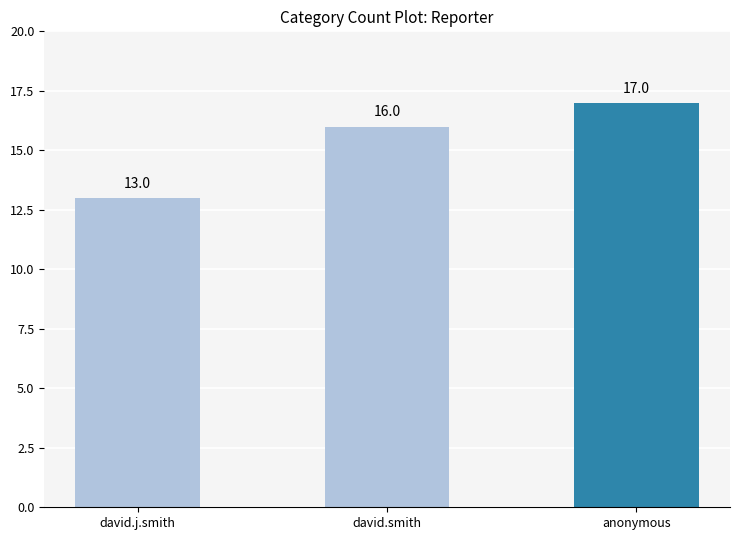

What is the value of the 1st bar from the left?

13